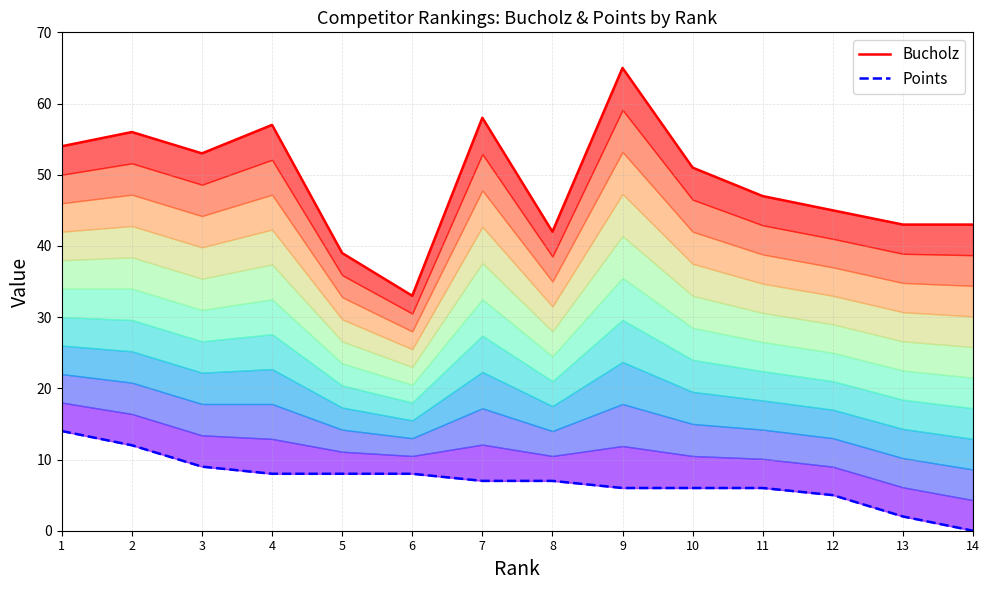

What is the difference between the highest and lowest values at 6?

25